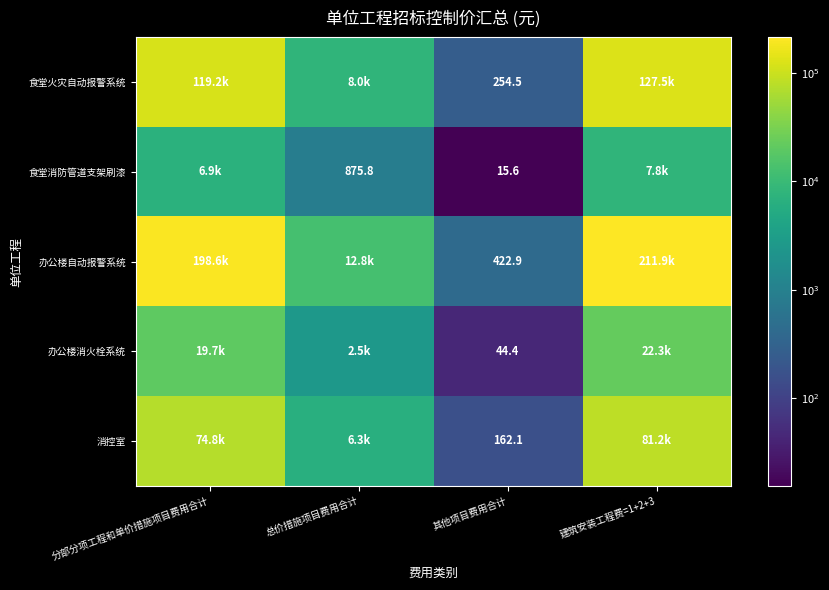

What is the spread (max minus min) of values at 分部分项工程和单价措施项目费用合计?

191704.5